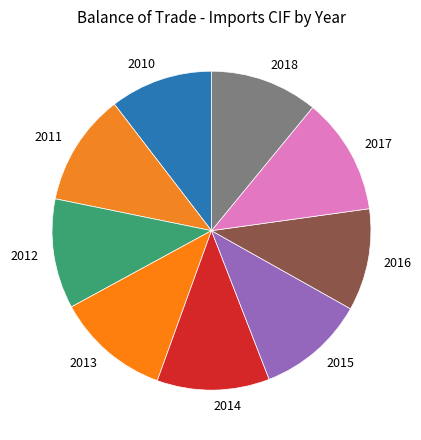

Is the sum of 2015 and 2017 greater than half?

No